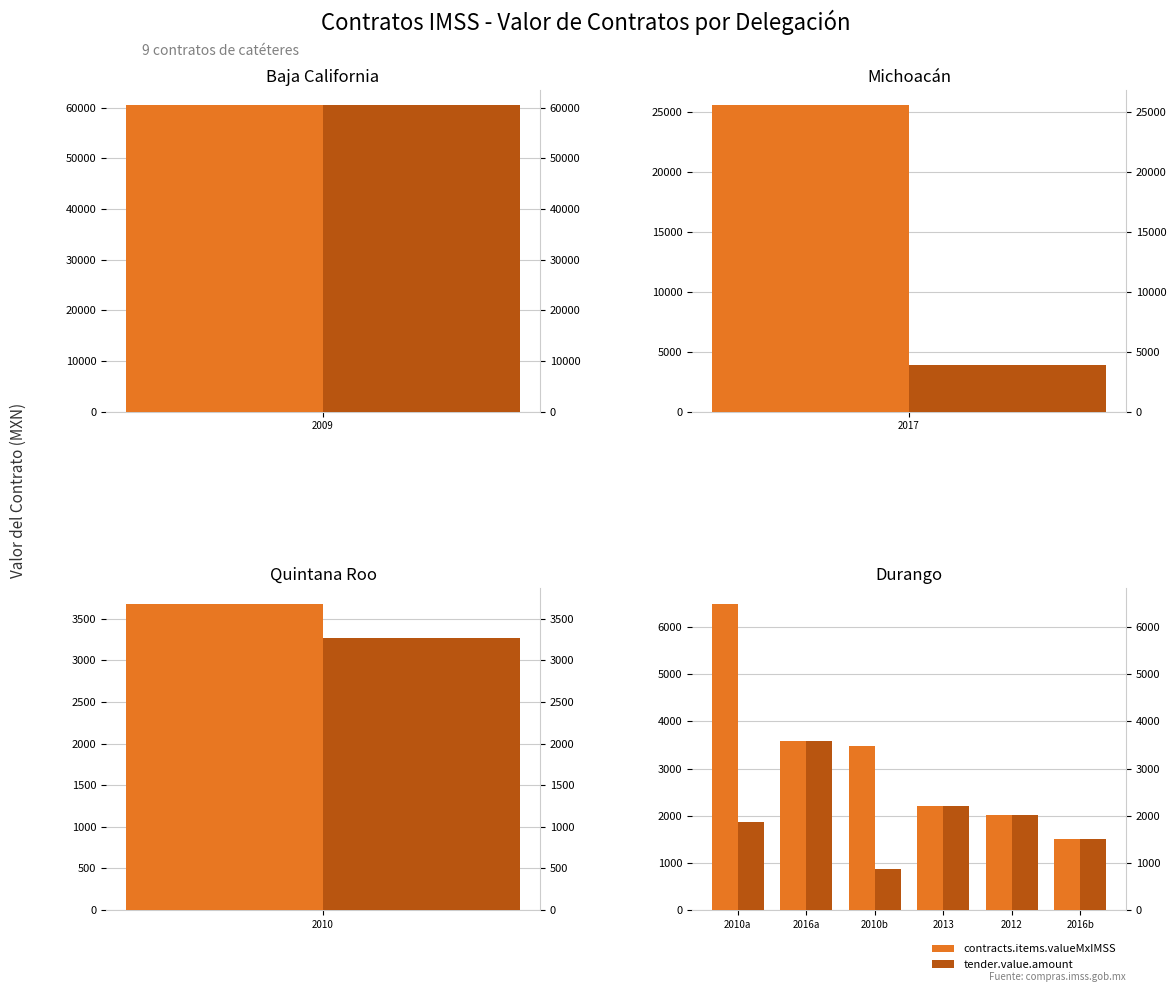

How many bars are there in each group?

2